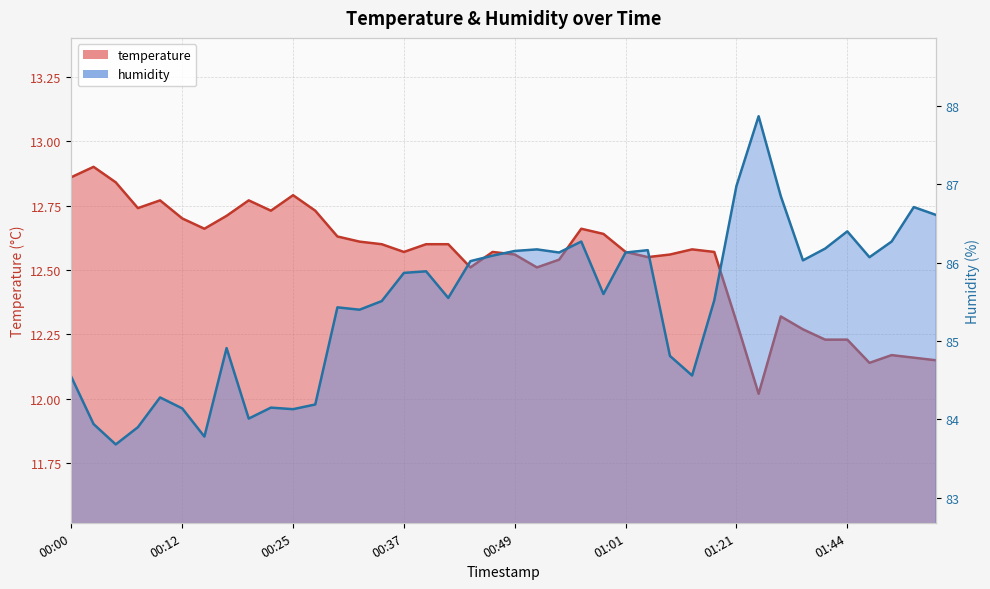

What is the difference between the highest and lowest values at 00:59?

73.0